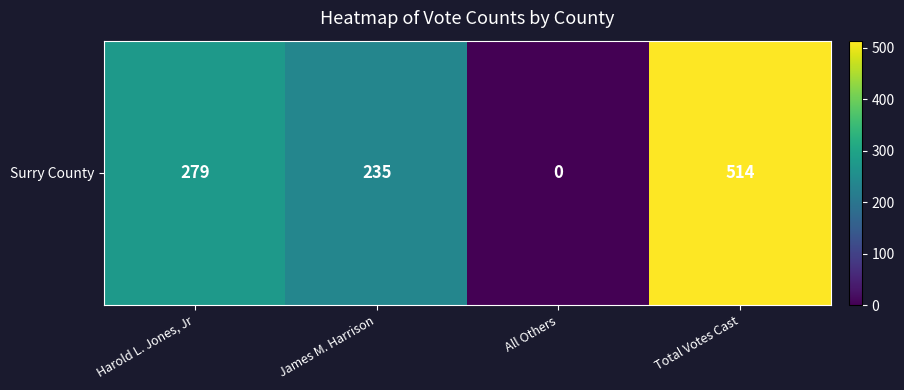

What is the difference between the second highest and second lowest values?

44